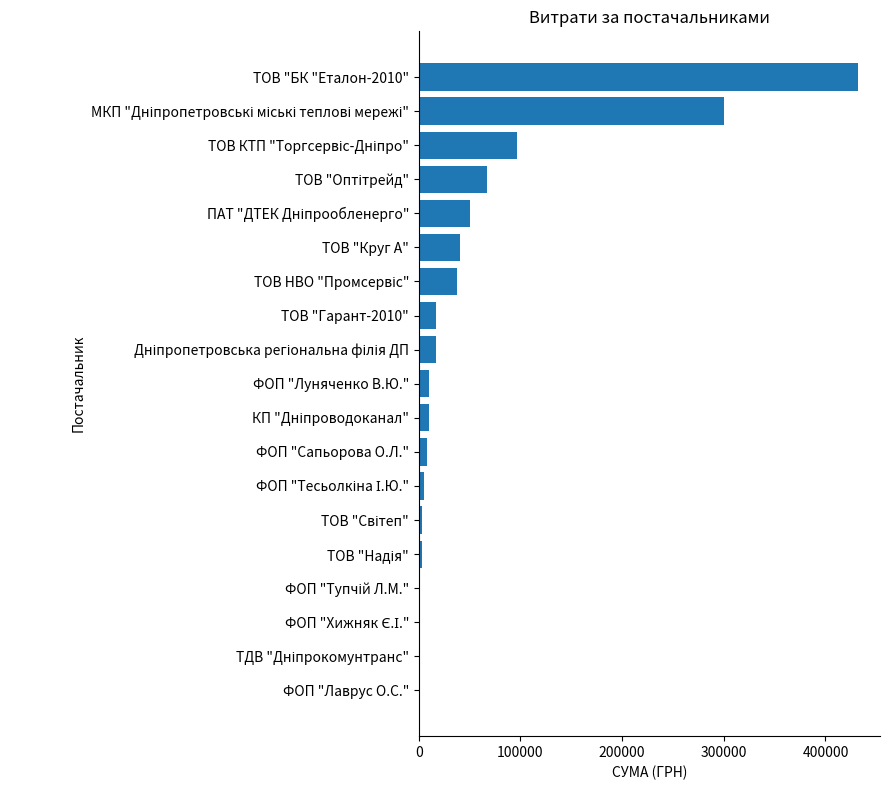

What is the greatest value displayed?

432049.0